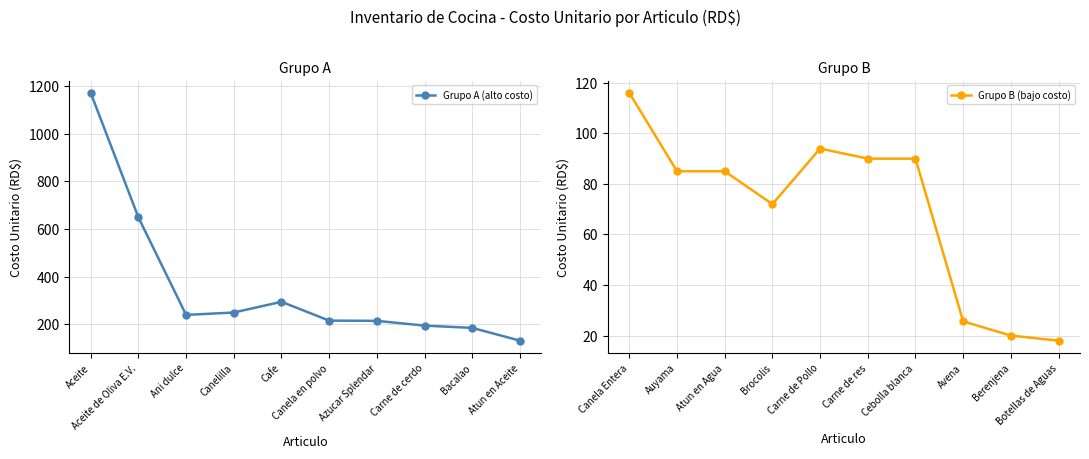

True or false: Grupo A (alto costo) has more than 0 interior local peaks.

True